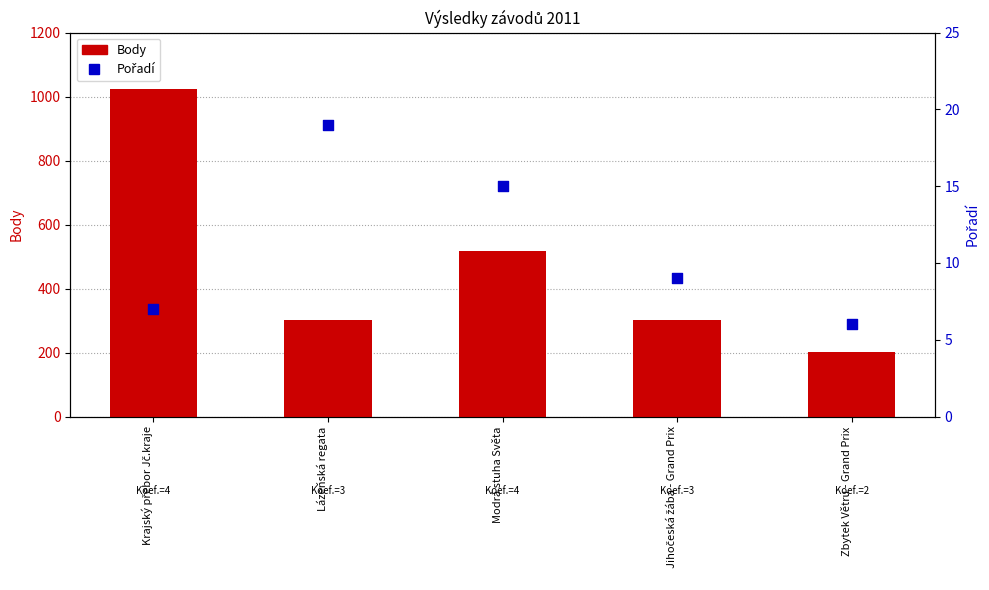

What are all the series names shown in the legend?

Body, Pořadí